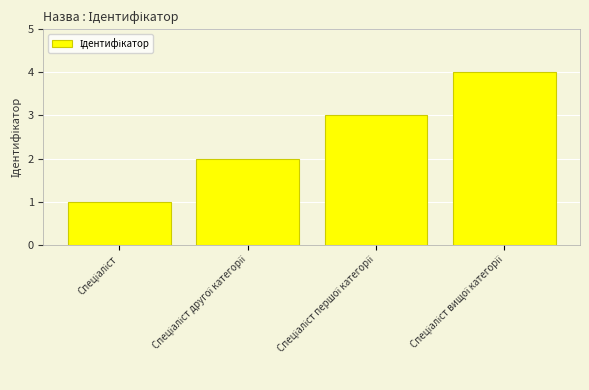

What is the greatest value displayed?

4